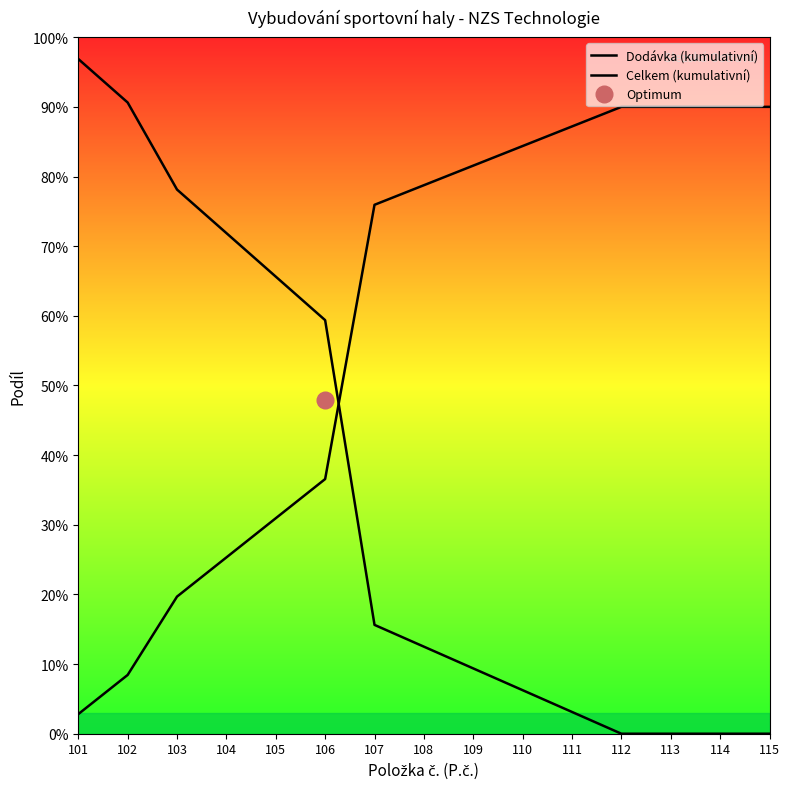

What is the maximum value for Celkem (kumulativní)?

0.9